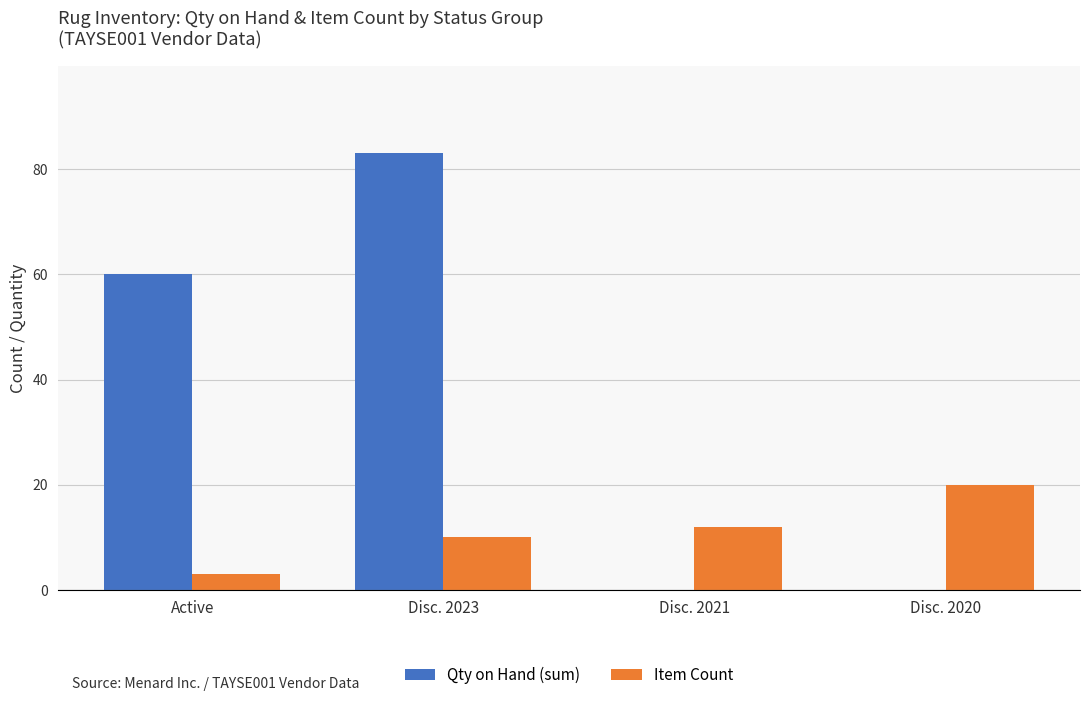

Reading right to left, what are all the values shown in this chart?

Qty on Hand (sum): 0	0	83	60
Item Count: 20	12	10	3